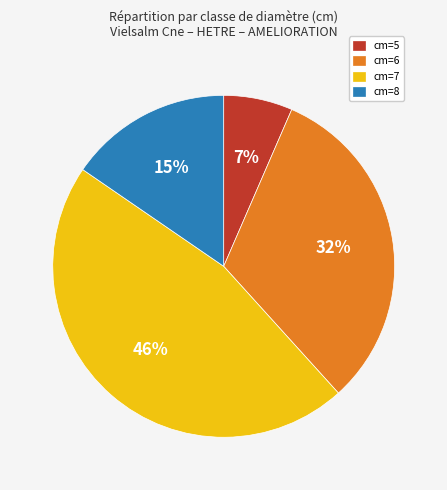

Is there a majority slice in this chart?

No